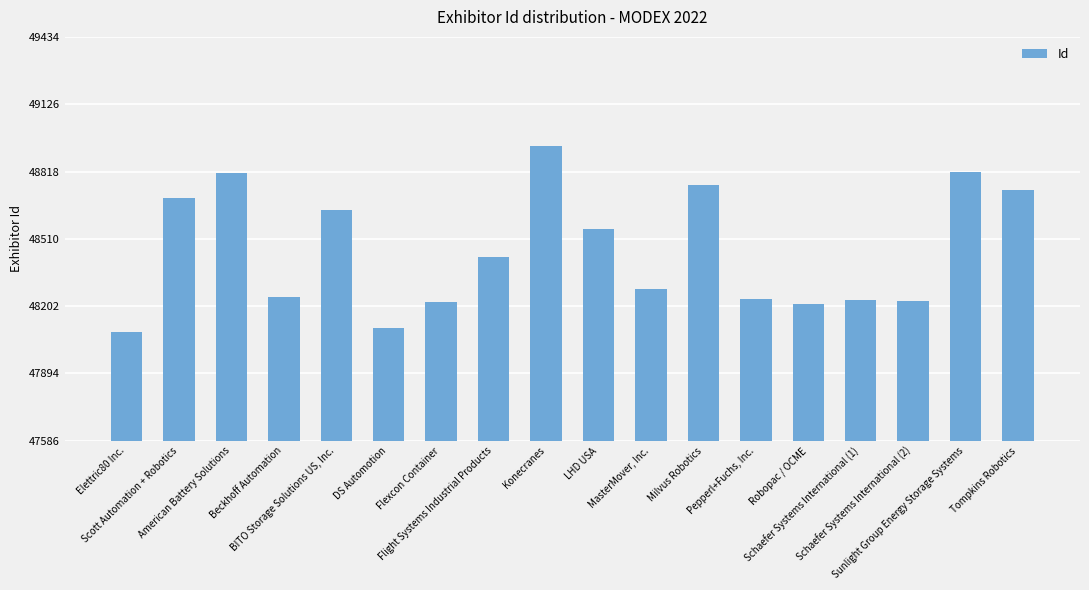

The chart shows a value of 28887 at Milvus Robotics. True or false?

False